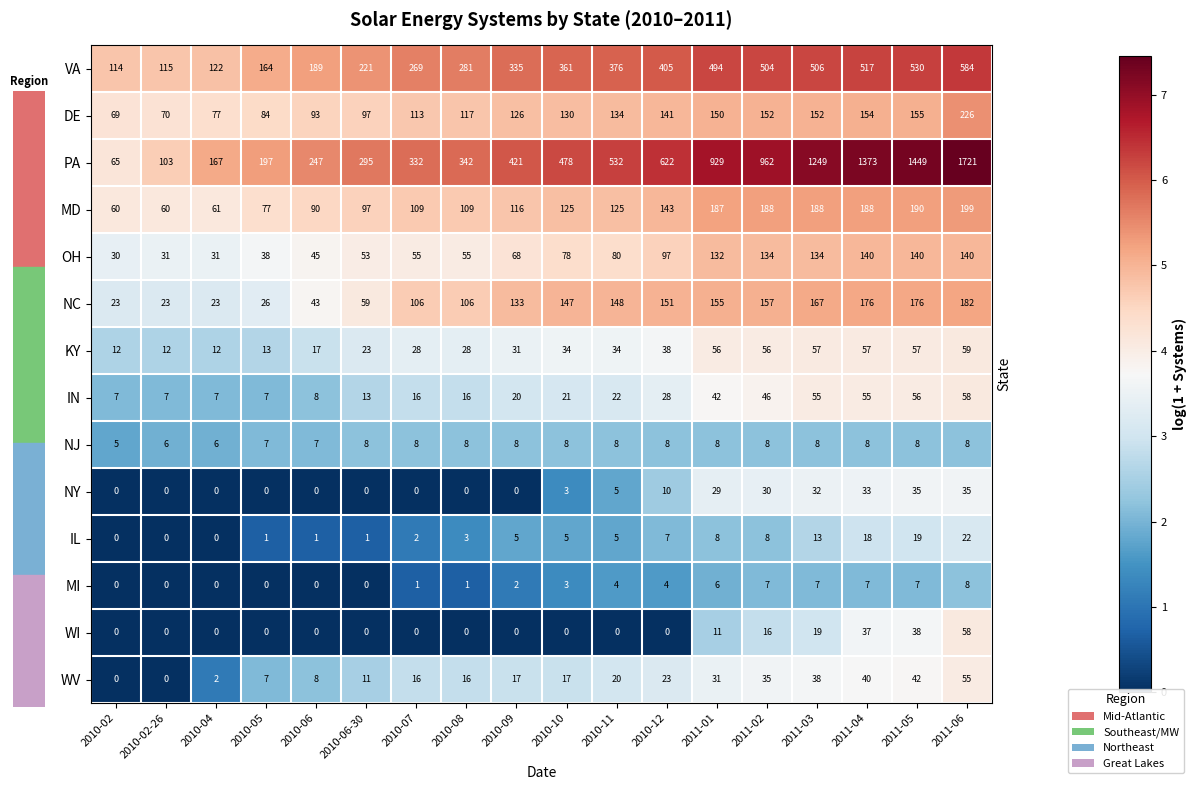

Which series has the widest spread of values?

PA